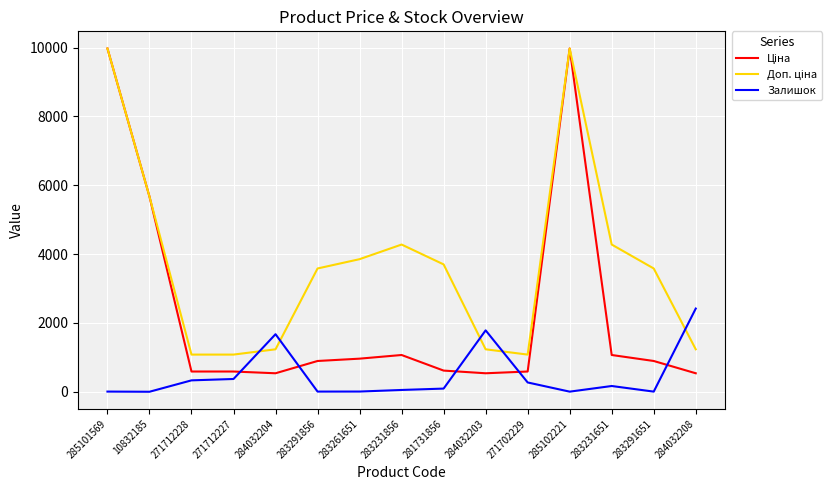

What is the total value across all series at 284032203?

3560.4